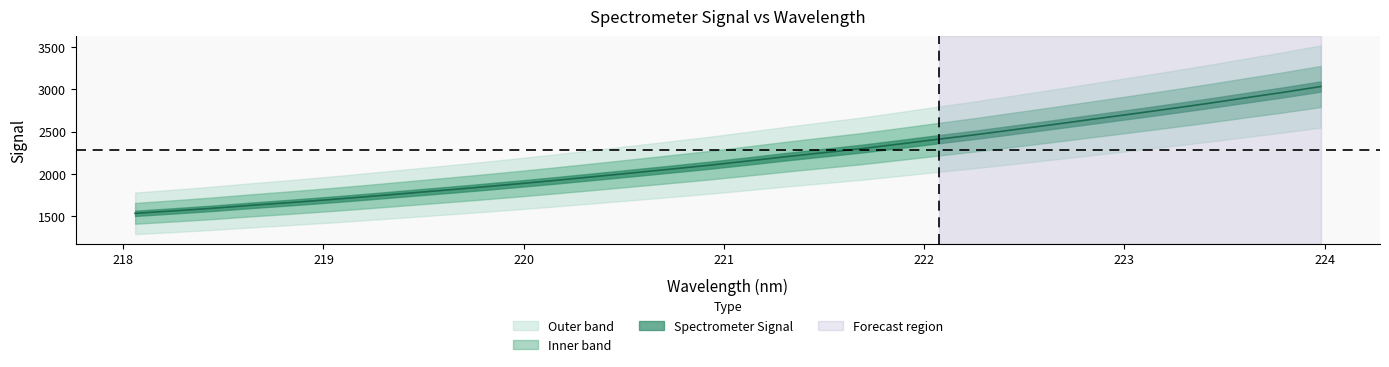

List the labels in order of value, smallest first.

218.0596, 218.2508, 218.442, 218.6332, 218.8244, 219.0156, 219.2067, 219.3979, 219.589, 219.7801, 219.9712, 220.1623, 220.3533, 220.5444, 220.7354, 220.9264, 221.1174, 221.3083, 221.4993, 221.6902, 221.8812, 222.0721, 222.263, 222.4538, 222.6447, 222.8355, 223.0264, 223.2172, 223.408, 223.5987, 223.7895, 223.9802